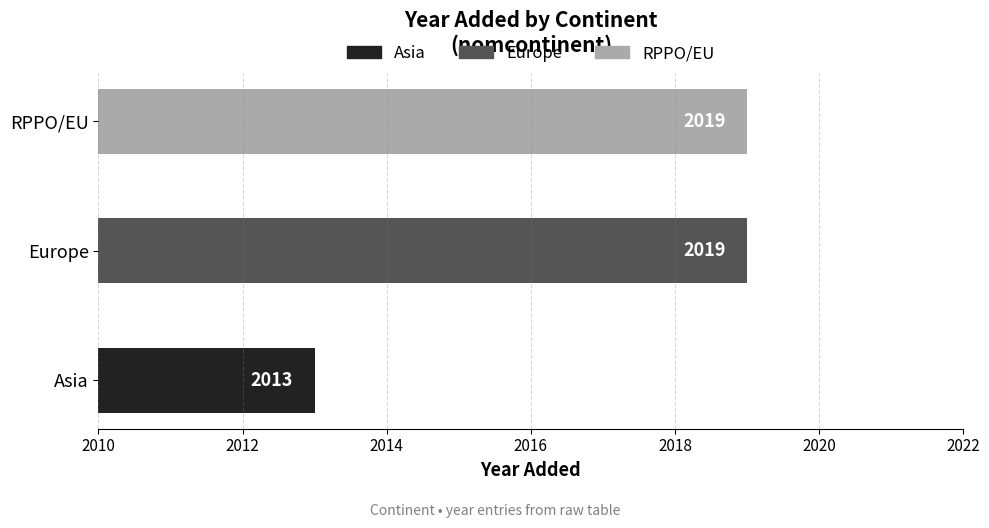

What is the difference between the maximum and minimum values?

6